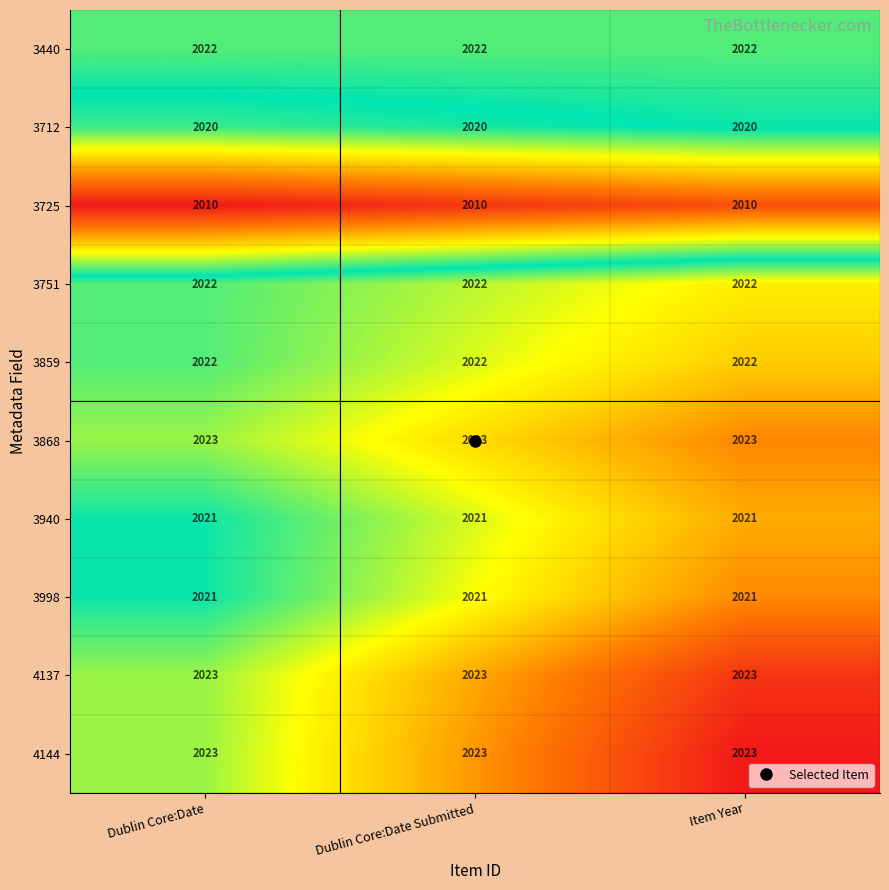

What is the minimum value for 4144?

2023